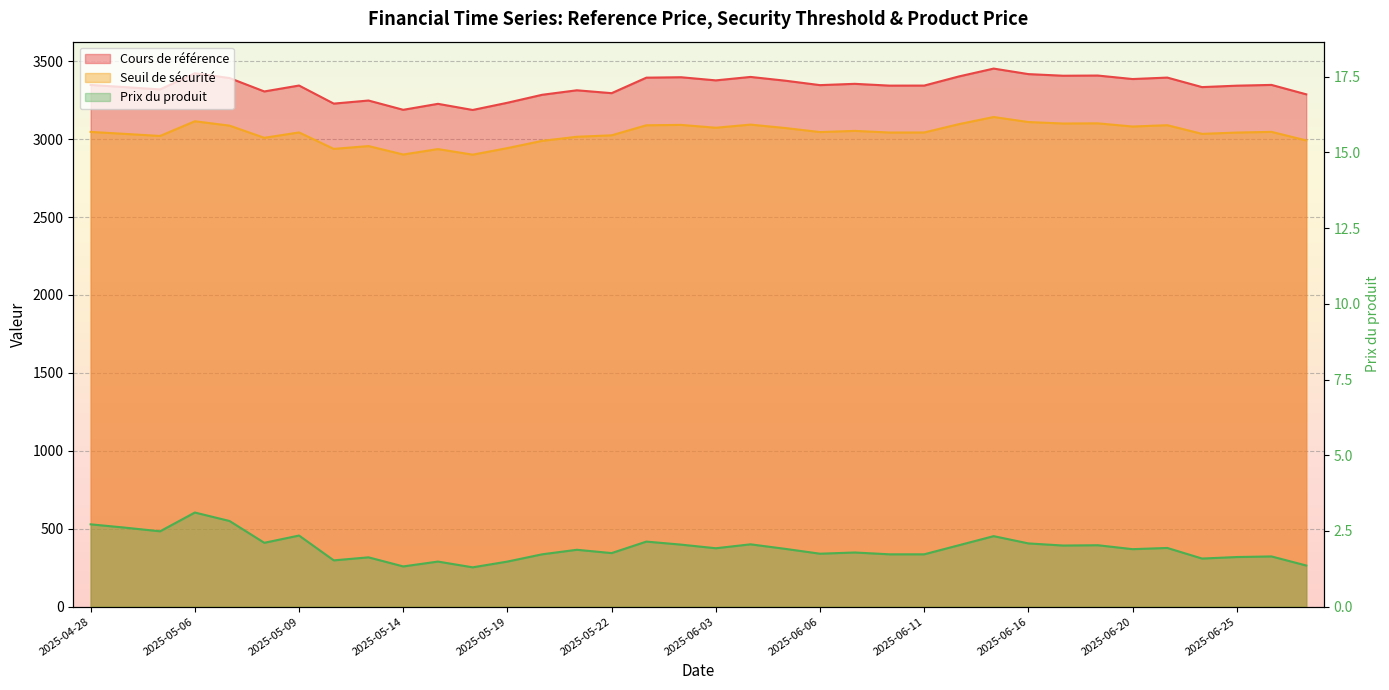

Between 2025-05-13 and 2025-06-27, which series saw the biggest shift?

Cours de référence